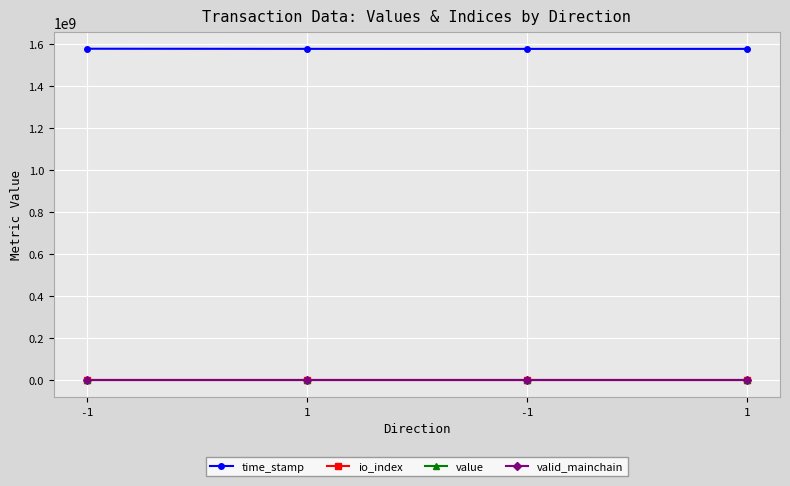

What is the spread (max minus min) of values at 1?

1575959948.0